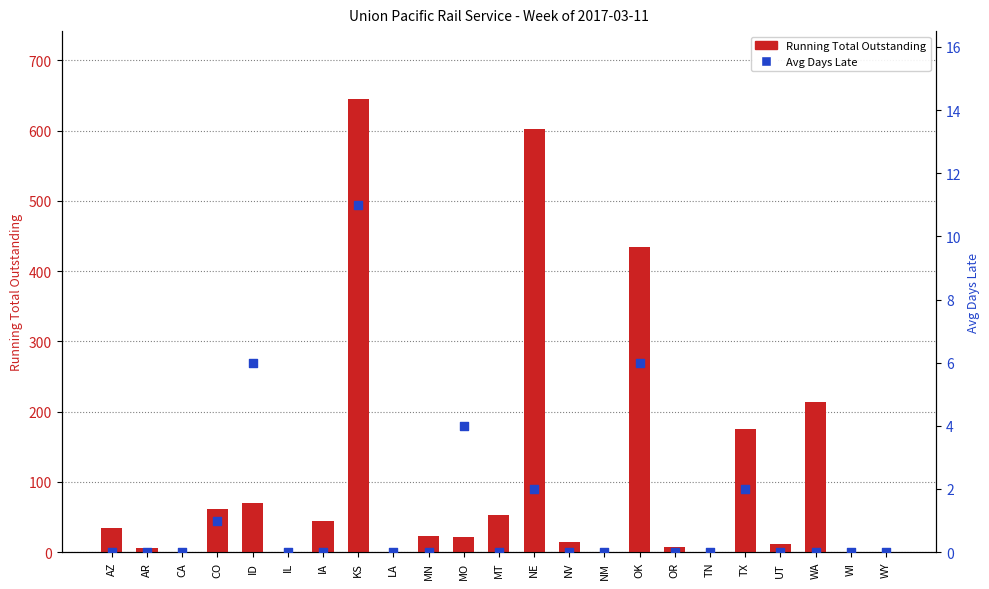

Which series has the widest spread of Y values?

Running Total Outstanding